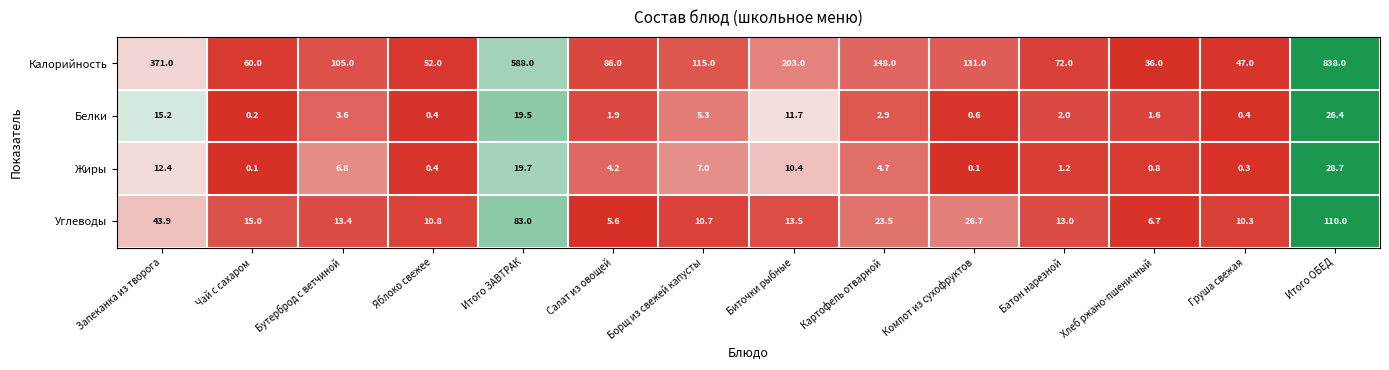

What is the average value of the Углеводы series?

27.6